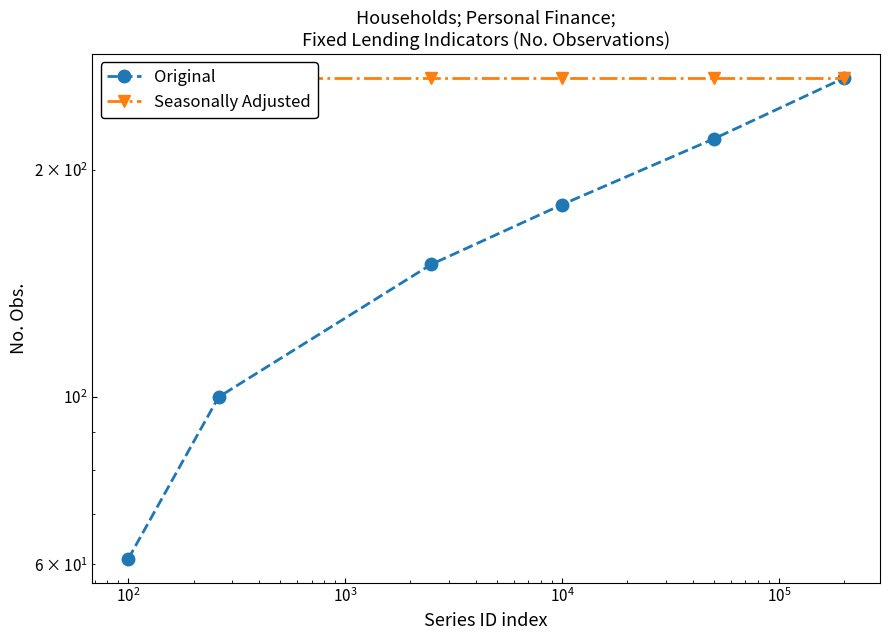

Count the number of data series in this chart.

2